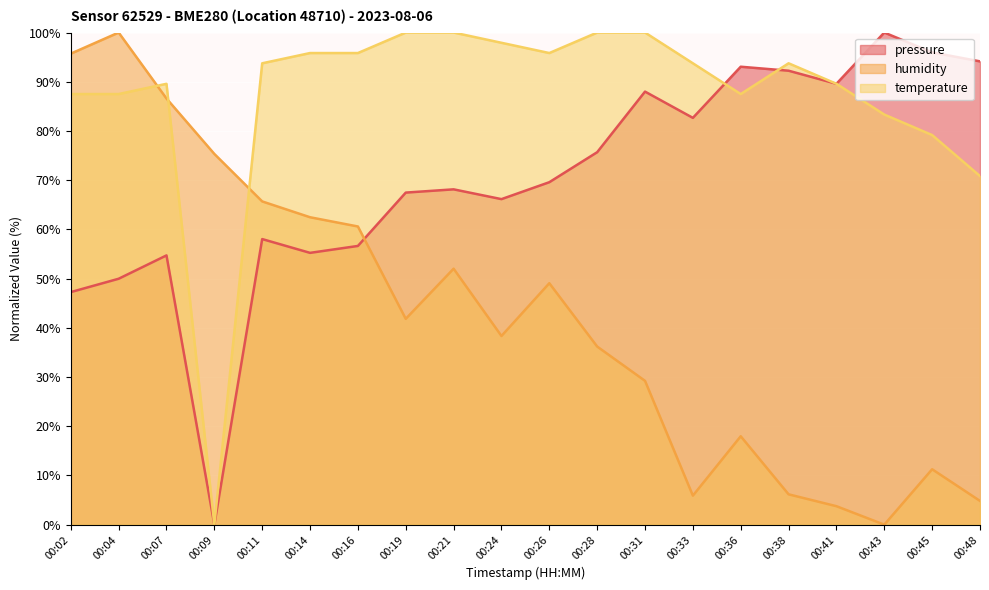

Reading left to right, list all the values displayed in this chart.

pressure: 00:02=47.3	00:04=50.0	00:07=54.7	00:09=0.0	00:11=58.0	00:14=55.2	00:16=56.6	00:19=67.5	00:21=68.1	00:24=66.1	00:26=69.6	00:28=75.7	00:31=88.0	00:33=82.7	00:36=93.1	00:38=92.2	00:41=89.6	00:43=100.0	00:45=96.0	00:48=94.1
humidity: 00:02=95.7	00:04=100.0	00:07=86.6	00:09=75.3	00:11=65.7	00:14=62.5	00:16=60.6	00:19=41.8	00:21=52.0	00:24=38.3	00:26=49.1	00:28=36.2	00:31=29.2	00:33=5.9	00:36=18.0	00:38=6.2	00:41=3.8	00:43=0.0	00:45=11.3	00:48=4.8
temperature: 00:02=87.5	00:04=87.5	00:07=89.6	00:09=0.0	00:11=93.8	00:14=95.8	00:16=95.8	00:19=100.0	00:21=100.0	00:24=97.9	00:26=95.8	00:28=100.0	00:31=100.0	00:33=93.8	00:36=87.5	00:38=93.8	00:41=89.6	00:43=83.3	00:45=79.2	00:48=70.8